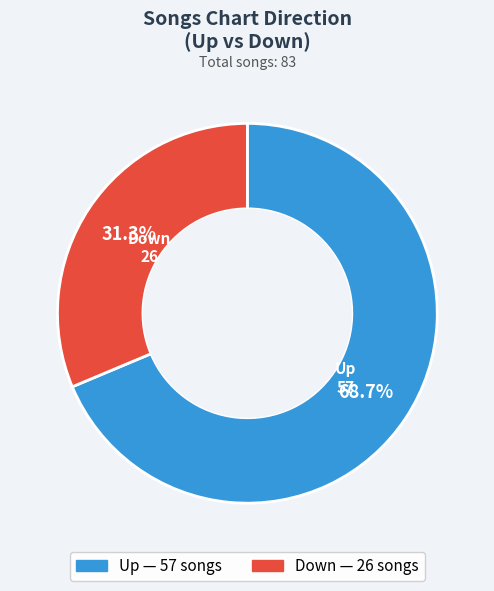

Is there a majority slice in this chart?

Yes